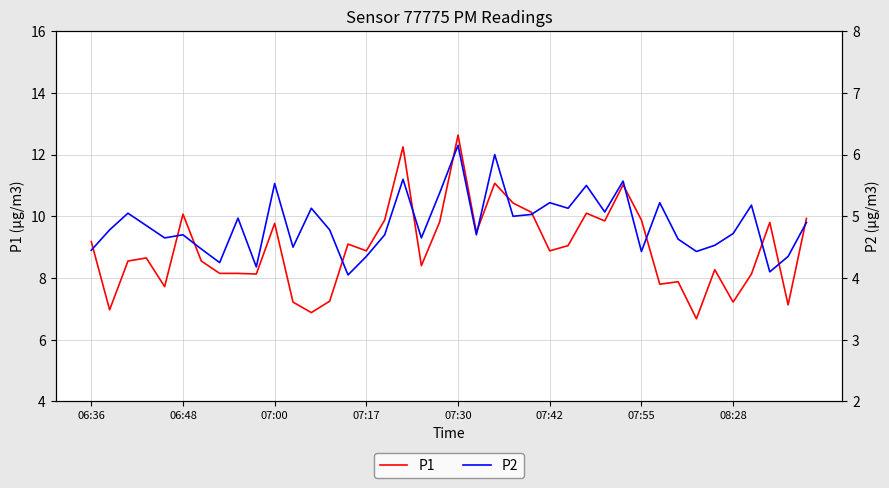

Which series has the largest range (max minus min)?

P1